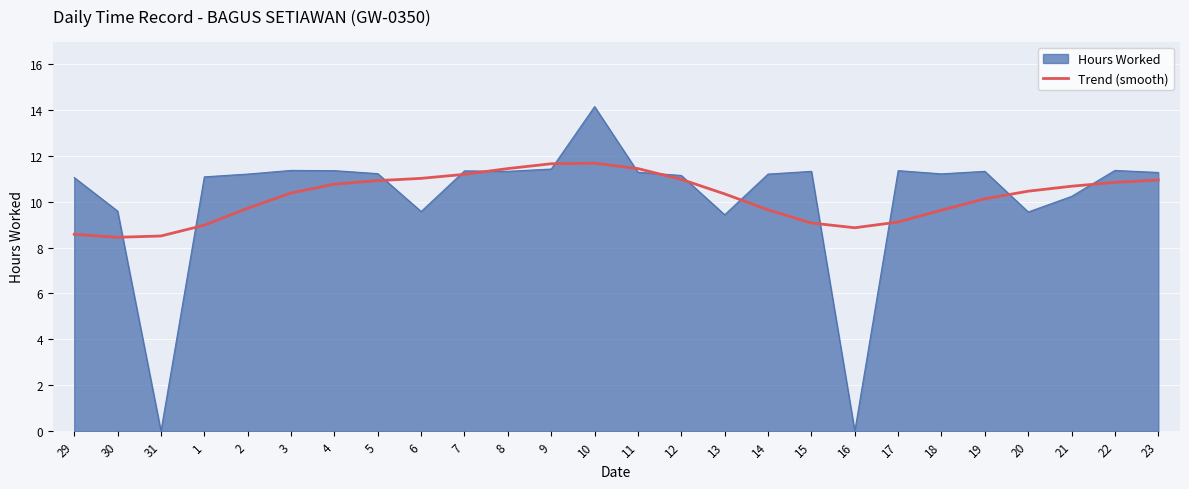

What position from the right is 15?

9